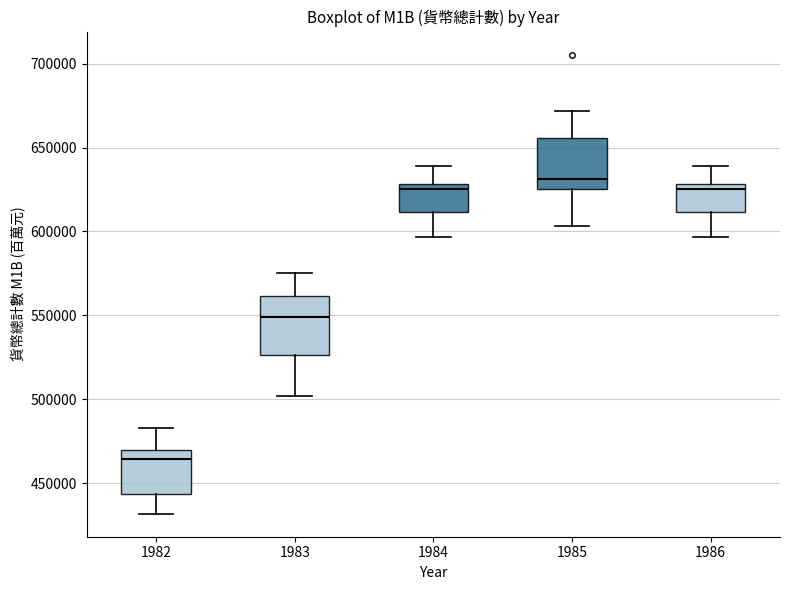

Which box is the tallest, from its lower edge to its upper edge?

1983